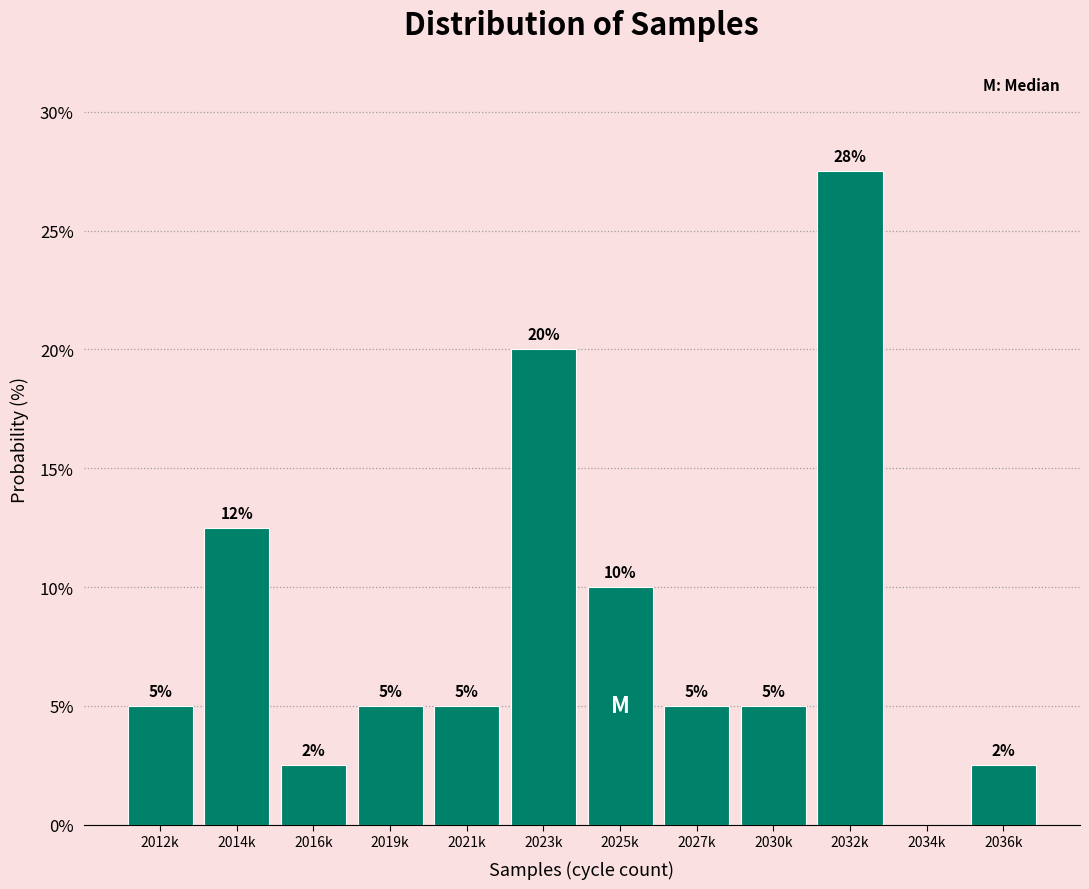

Which category has the highest value across all series?

2032k